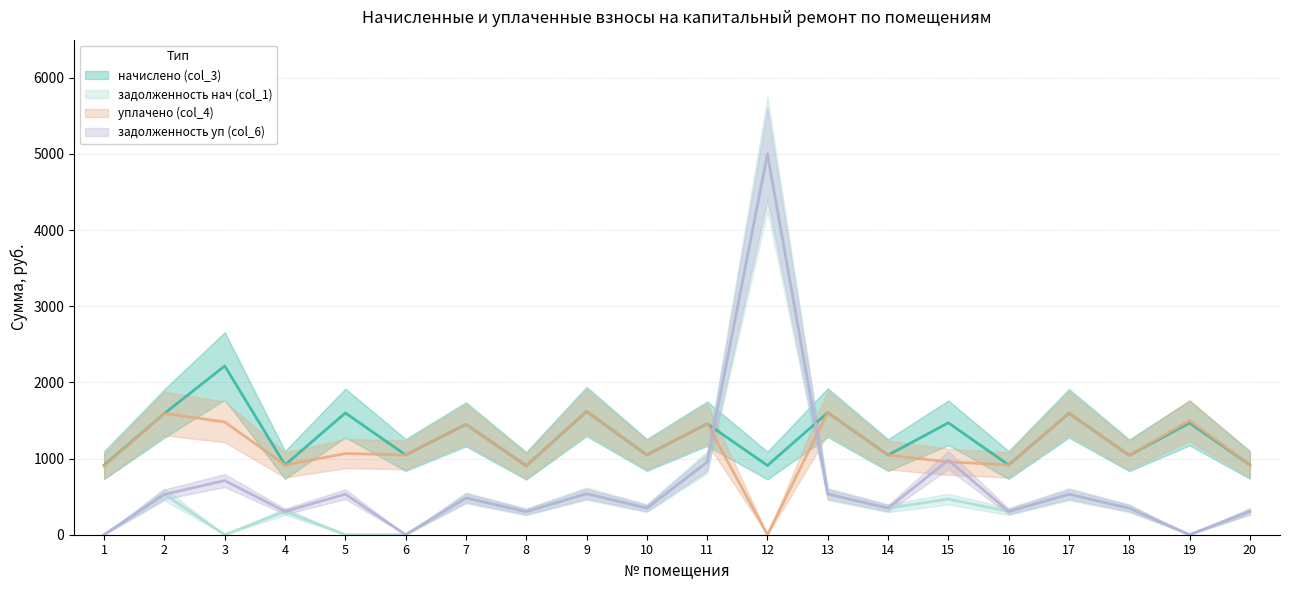

True or false: уплачено (col_4) has more than 0 points higher than both neighbors.

True